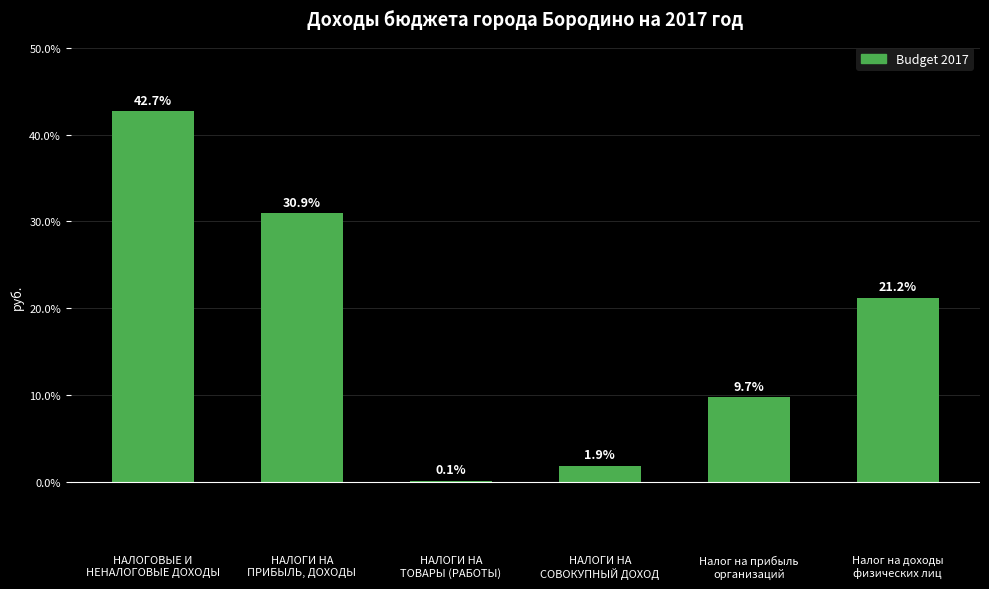

What is the difference between the values at НАЛОГИ НА
ПРИБЫЛЬ, ДОХОДЫ and НАЛОГОВЫЕ И
НЕНАЛОГОВЫЕ ДОХОДЫ?

11.8